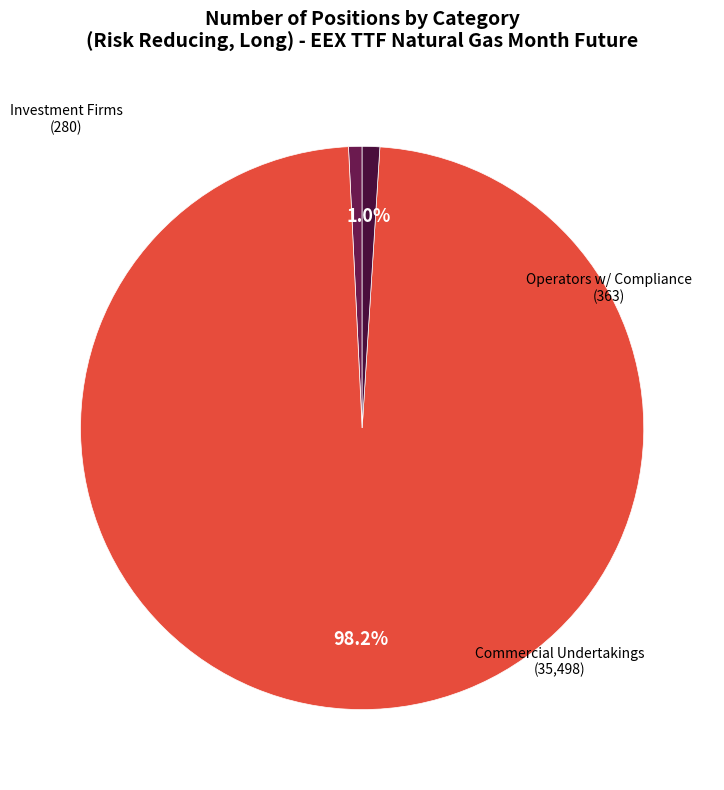

Count the number of slices in the pie.

3